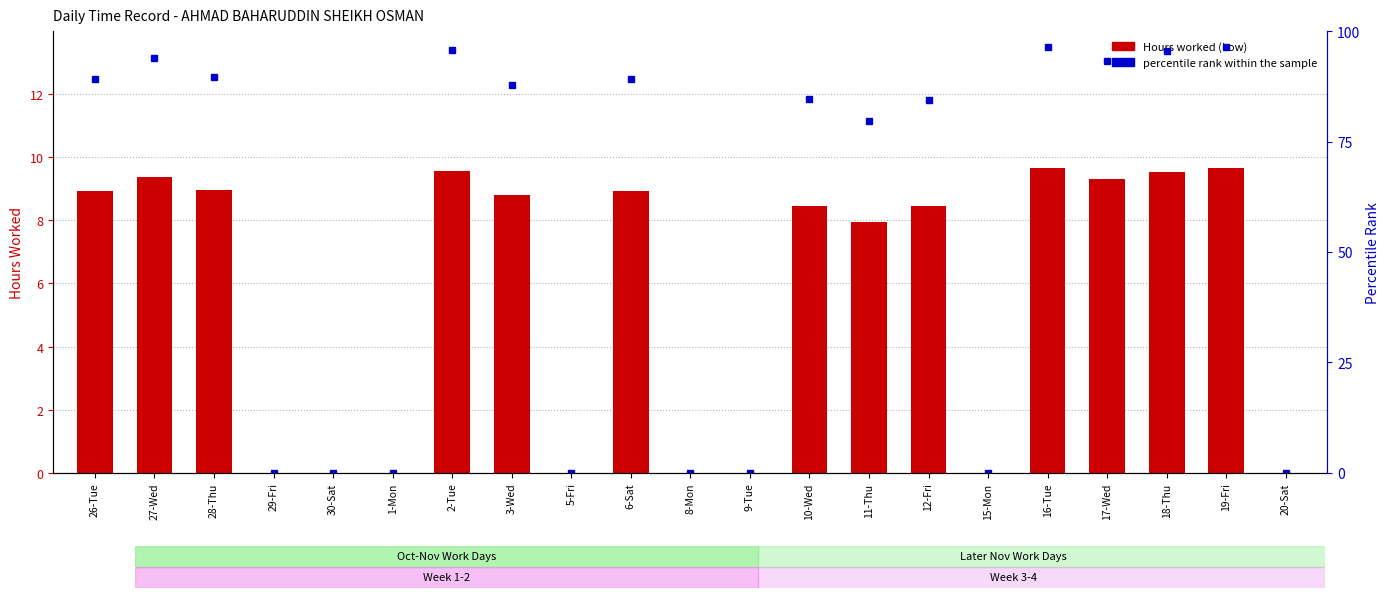

Reading left to right, what are all the values shown in this chart?

Low (hours): 26-Tue=8.9	27-Wed=9.4	28-Thu=8.9	29-Fri=0.0	30-Sat=0.0	1-Mon=0.0	2-Tue=9.6	3-Wed=8.8	5-Fri=0.0	6-Sat=8.9	8-Mon=0.0	9-Tue=0.0	10-Wed=8.5	11-Thu=8.0	12-Fri=8.4	15-Mon=0.0	16-Tue=9.7	17-Wed=9.3	18-Thu=9.5	19-Fri=9.7	20-Sat=0.0
percentile rank within the sample: 26-Tue=89.2	27-Wed=93.8	28-Thu=89.5	29-Fri=0.0	30-Sat=0.0	1-Mon=0.0	2-Tue=95.7	3-Wed=87.9	5-Fri=0.0	6-Sat=89.2	8-Mon=0.0	9-Tue=0.0	10-Wed=84.6	11-Thu=79.6	12-Fri=84.5	15-Mon=0.0	16-Tue=96.5	17-Wed=93.2	18-Thu=95.4	19-Fri=96.5	20-Sat=0.0